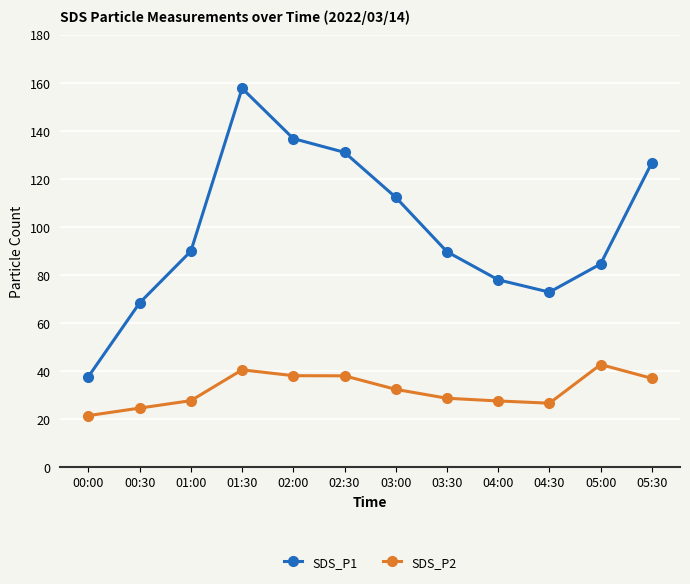

How many lines are shown in the chart?

2